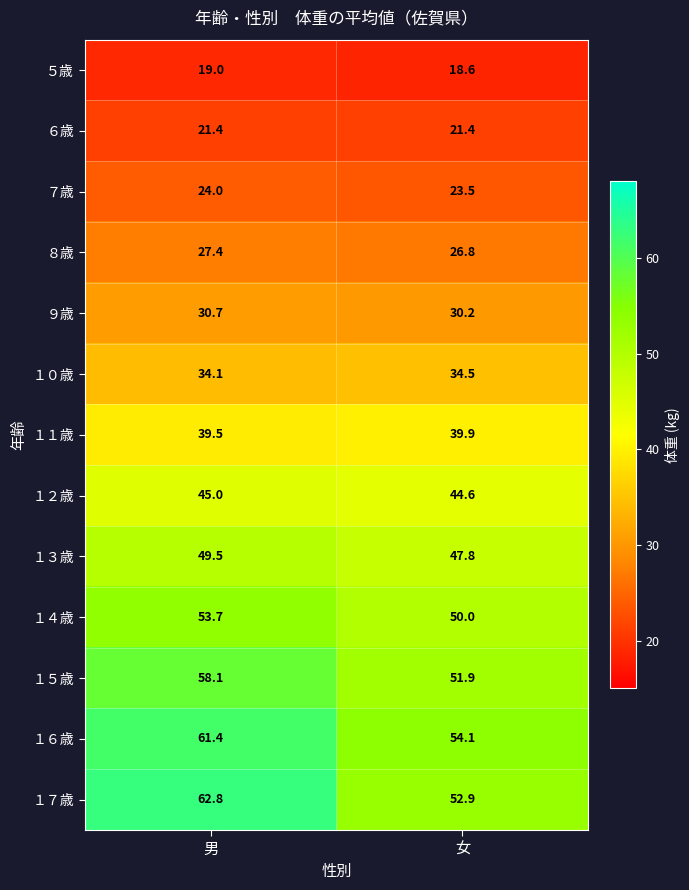

Reading left to right, what are all the values shown in this chart?

５歳: 19.0	18.6
６歳: 21.4	21.4
７歳: 24.0	23.5
８歳: 27.4	26.8
９歳: 30.7	30.2
１０歳: 34.1	34.5
１１歳: 39.5	39.9
１２歳: 45.0	44.6
１３歳: 49.5	47.8
１４歳: 53.7	50.0
１５歳: 58.1	51.9
１６歳: 61.4	54.1
１７歳: 62.8	52.9